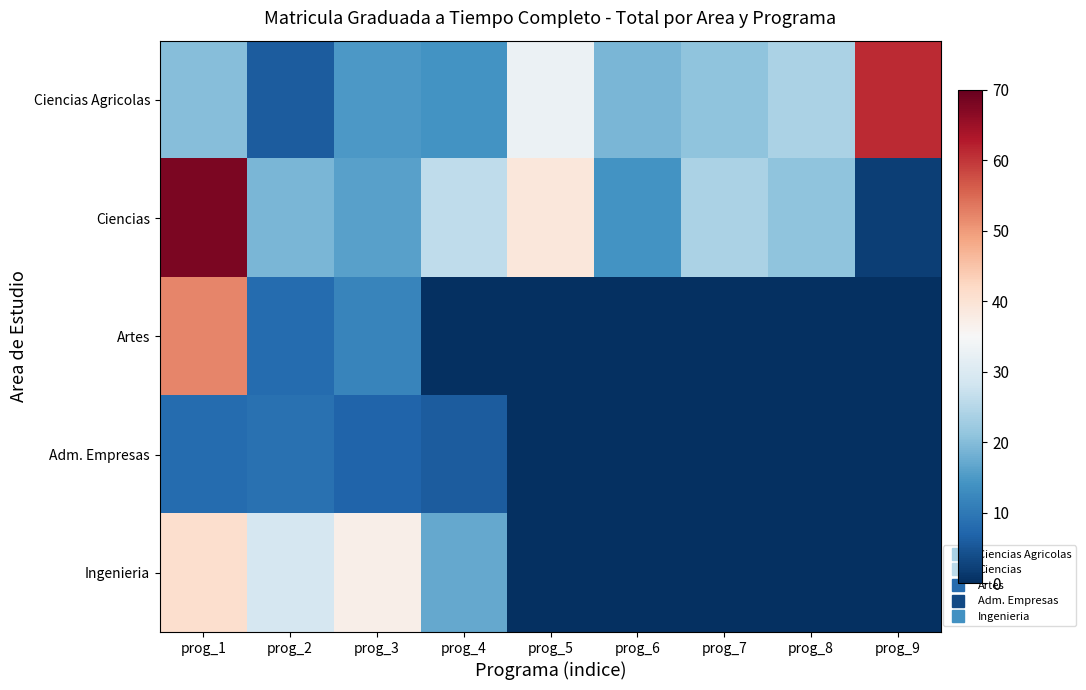

What is the difference between the highest and lowest values at prog_2?

23